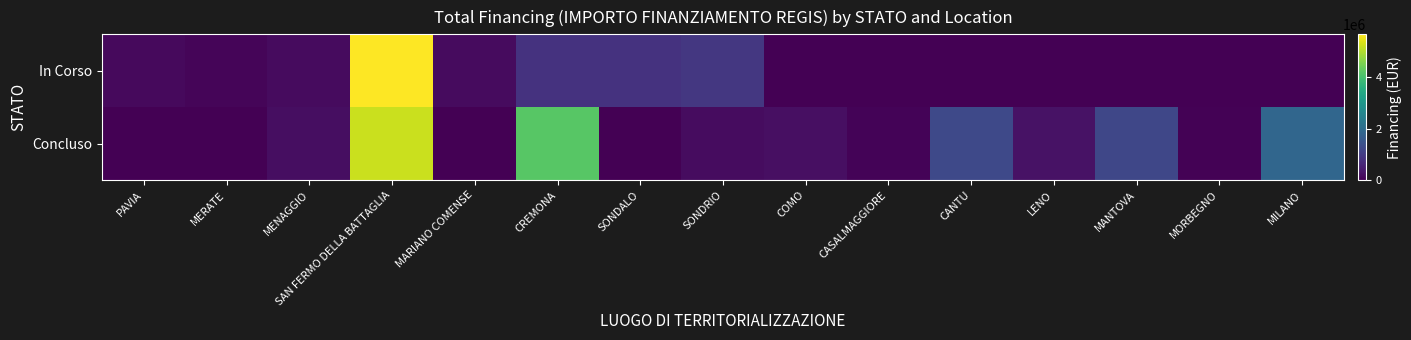

At which category does the chart reach its peak across all series?

SAN FERMO DELLA BATTAGLIA